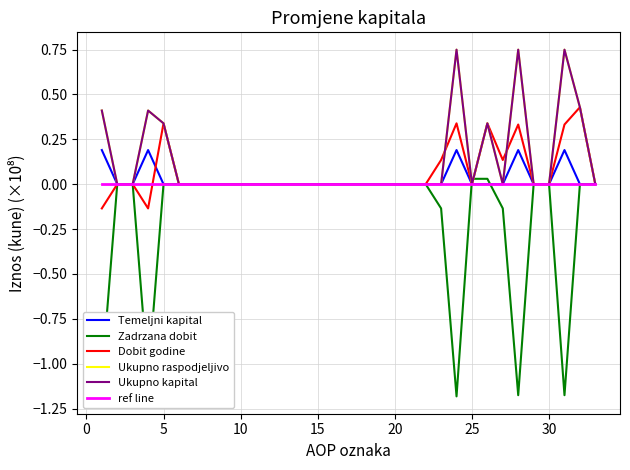

What is the sum of all Temeljni kapital values?

1.0